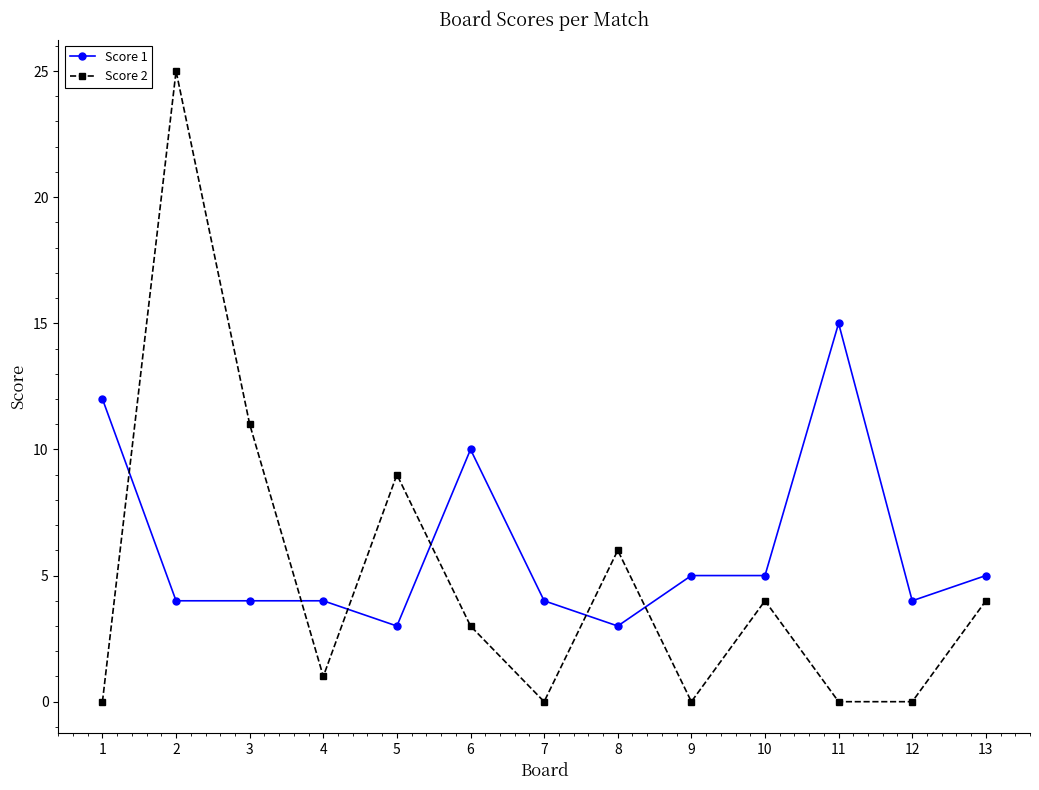

Where do Score 1 and Score 2 first cross each other?

1 and 2